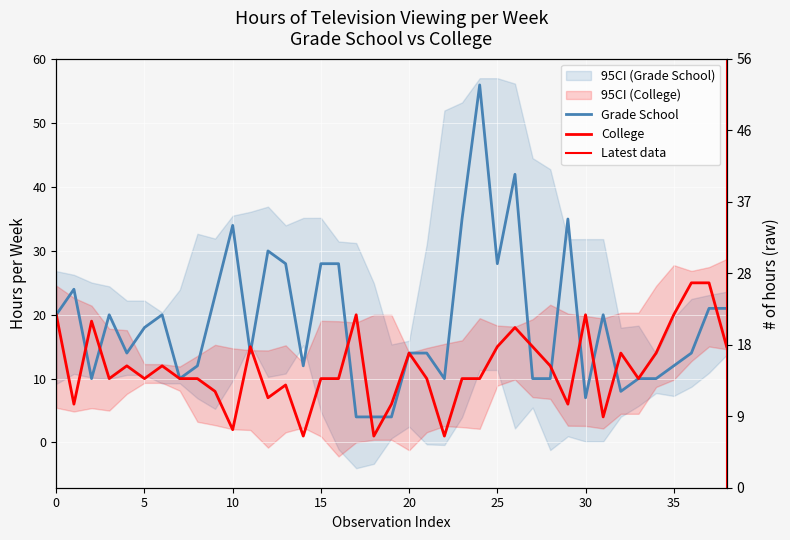

How many interior local peaks does the Grade School series have?

9